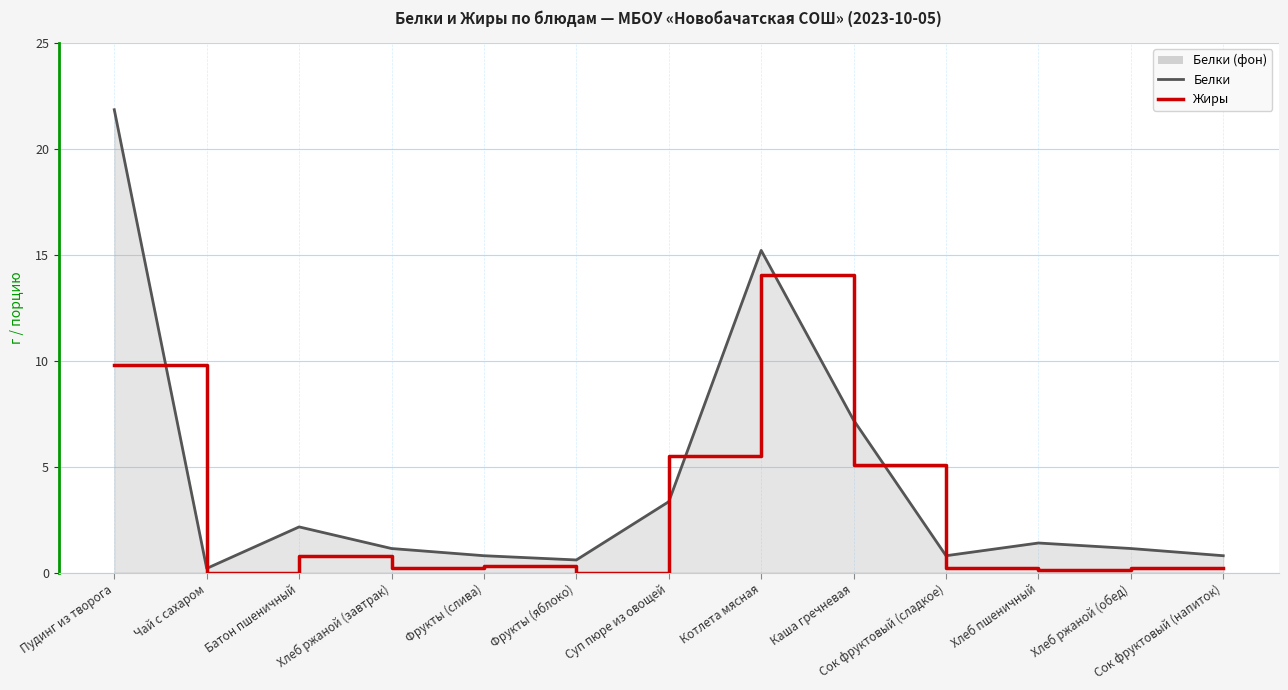

What position from the left is Пудинг из творога?

1